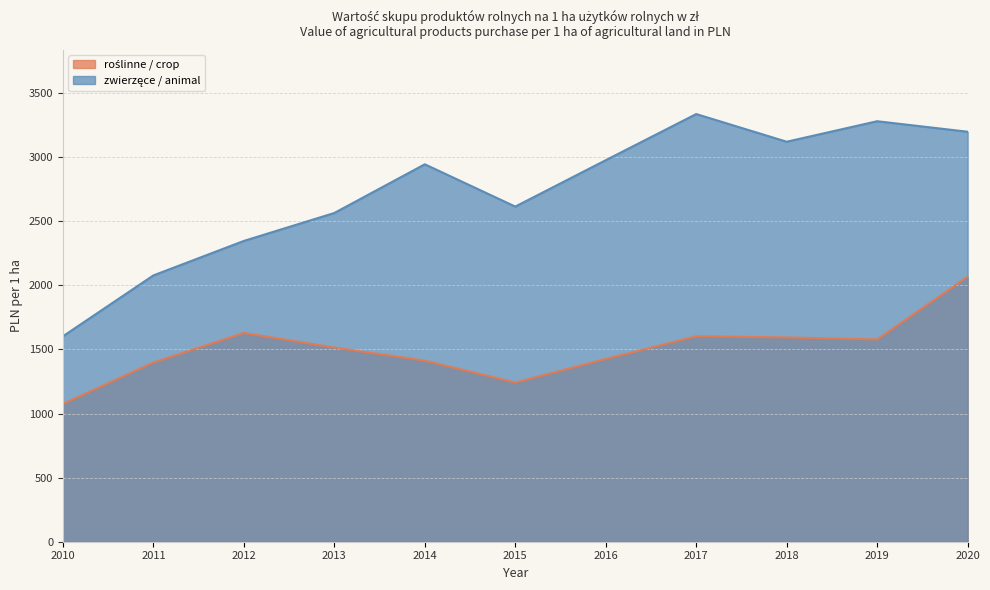

At which category does the chart reach its peak across all series?

2017